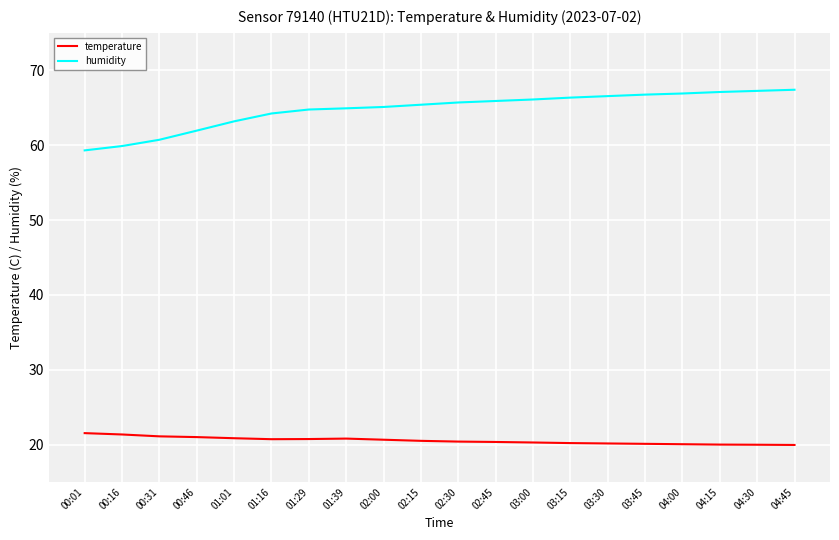

What position from the left is 01:16?

6